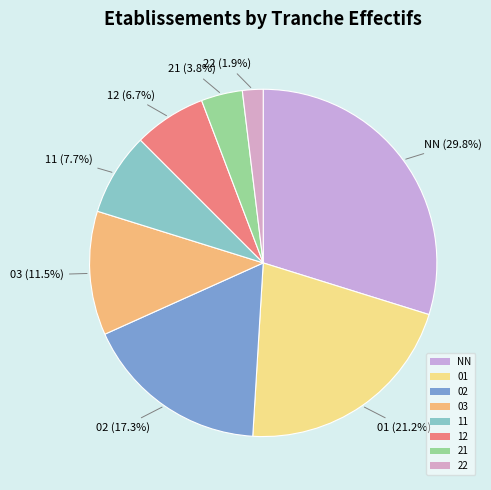

How many segments does this pie chart have?

8